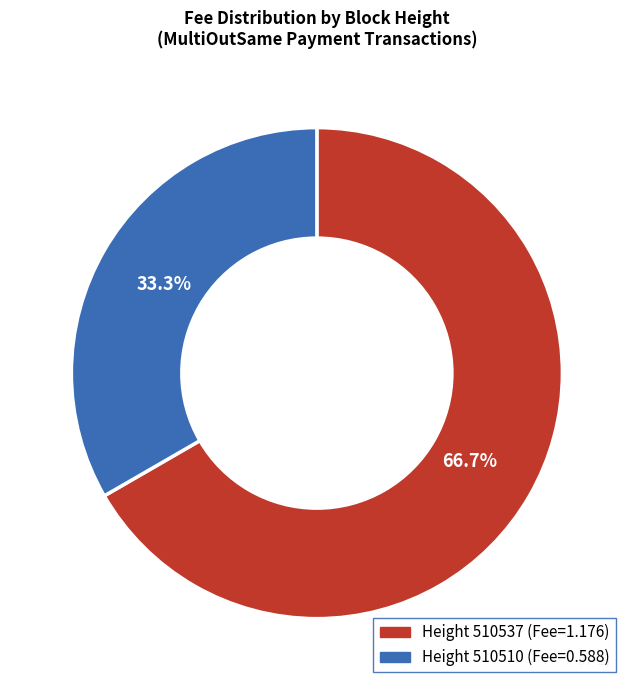

Is there any slice that represents more than half of the pie?

Yes